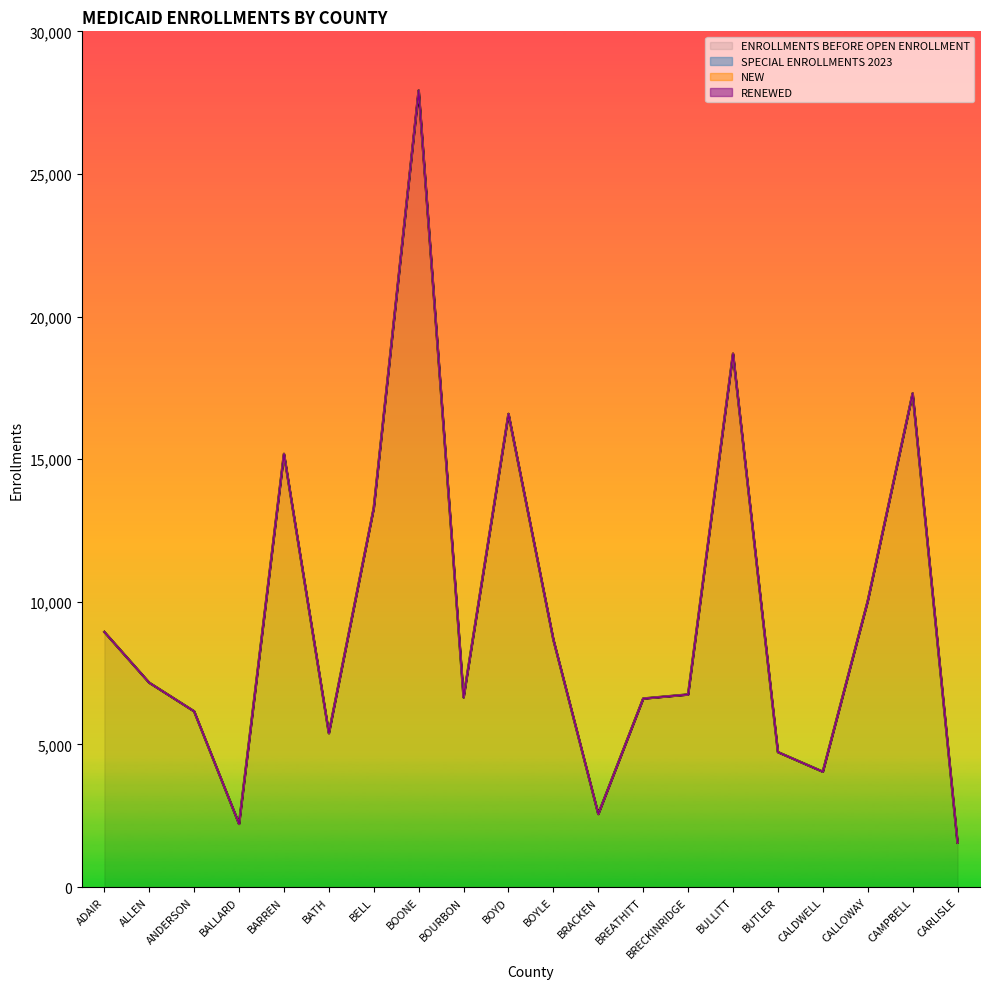

Rank the series by their maximum value, from highest to lowest.

ENROLLMENTS BEFORE OPEN ENROLLMENT, SPECIAL ENROLLMENTS 2023, NEW, RENEWED